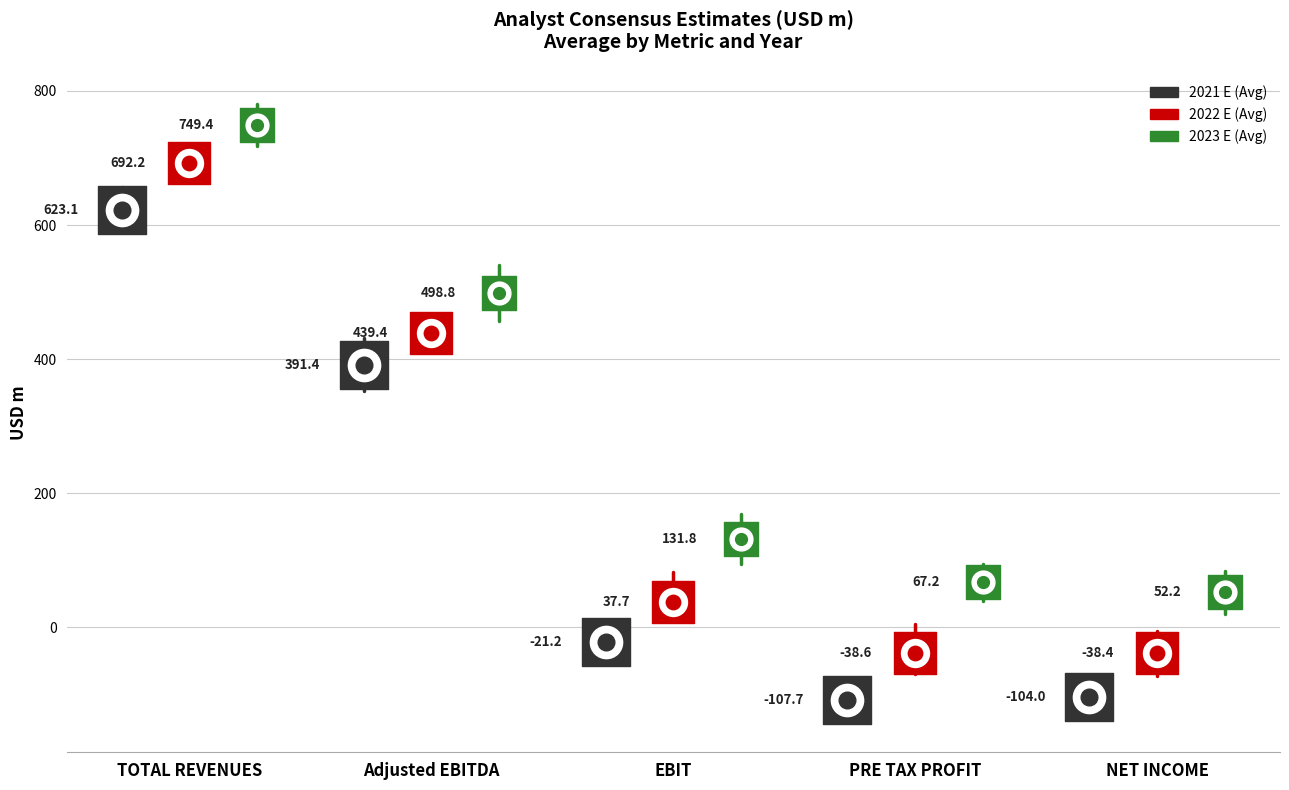

What is the total value across all series at TOTAL REVENUES?

2064.7